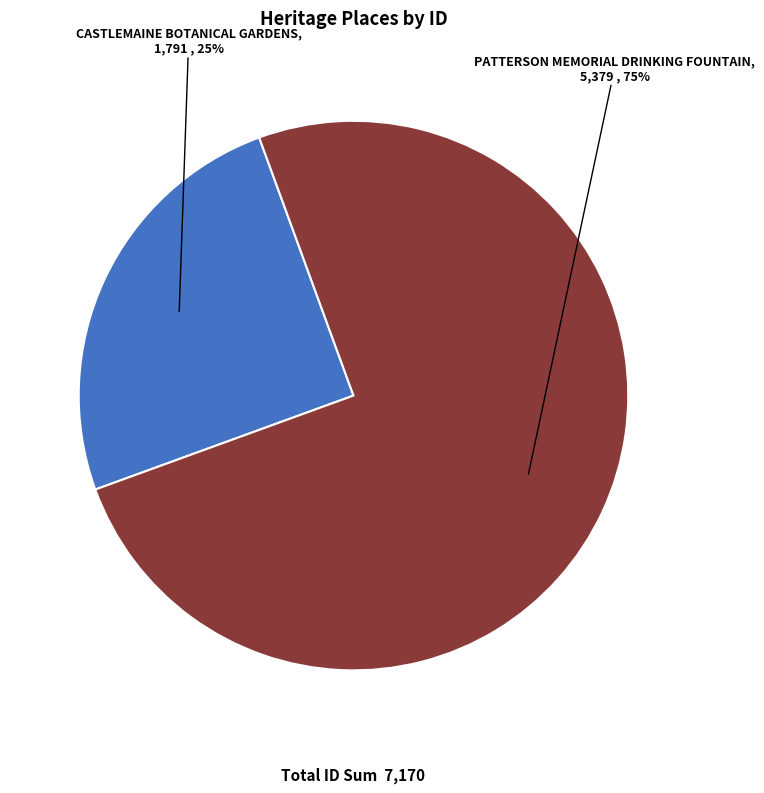

Is the sum of CASTLEMAINE BOTANICAL GARDENS and PATTERSON MEMORIAL DRINKING FOUNTAIN greater than half?

Yes